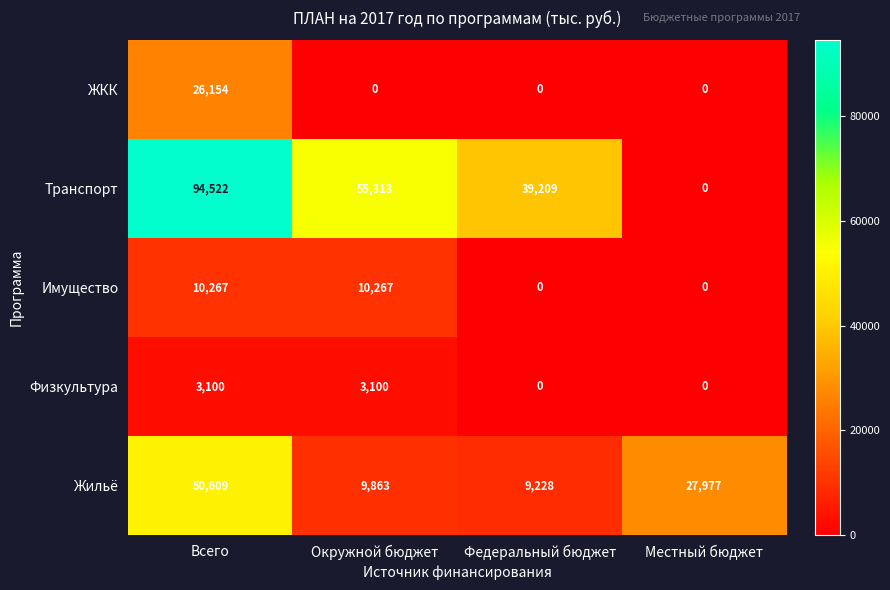

True or false: ЖКК has a value of 9969 at Федеральный бюджет.

False